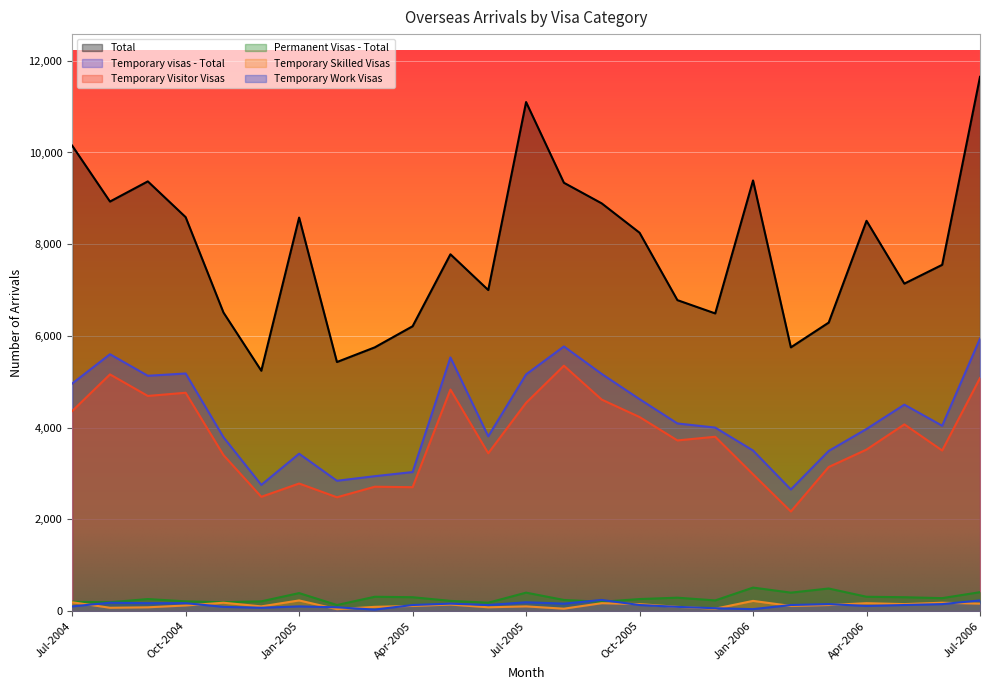

Where is Permanent Visas - Total nearest to the value 320?

Mar-2005